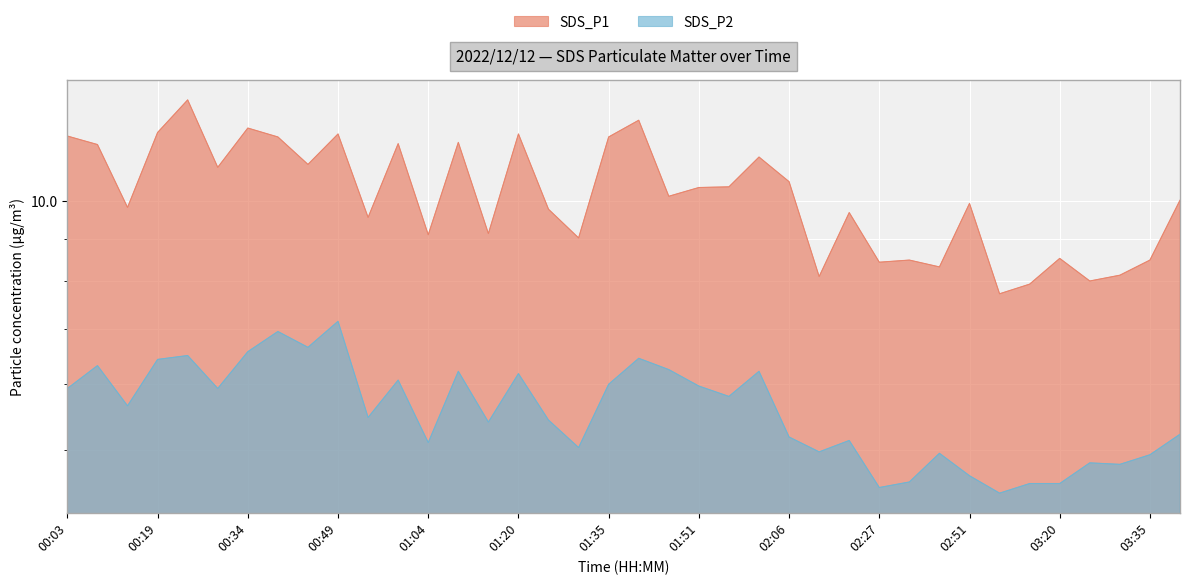

Is it true that SDS_P1 equals 12.5 at 03:14?

False